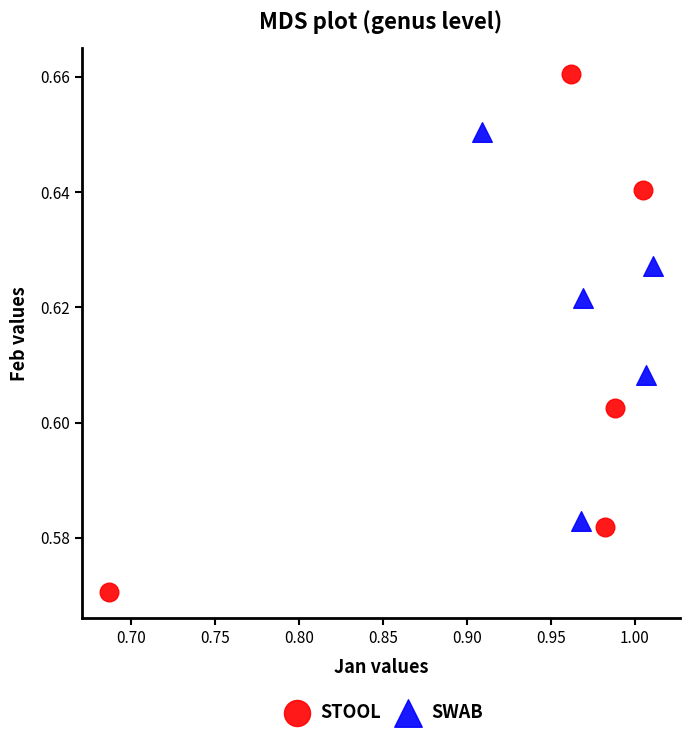

Which series reaches the maximum Y coordinate?

STOOL